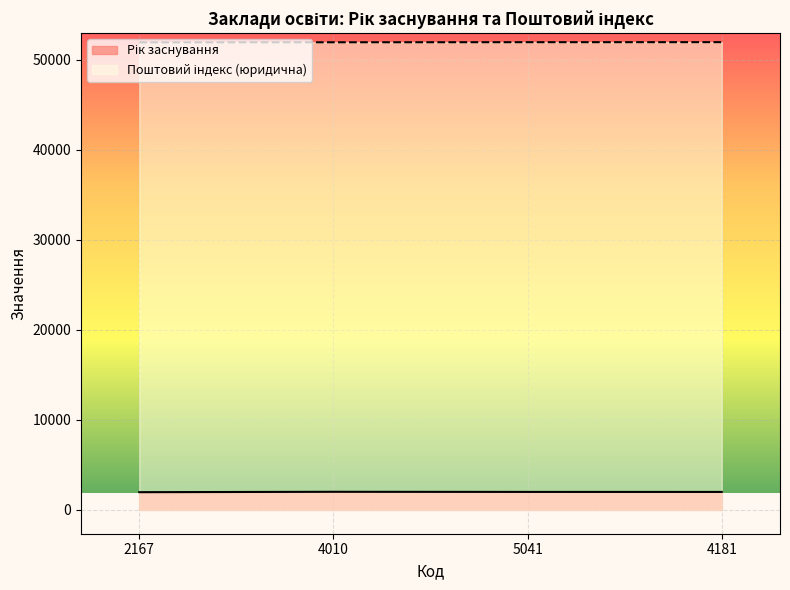

How many lines are shown in the chart?

2